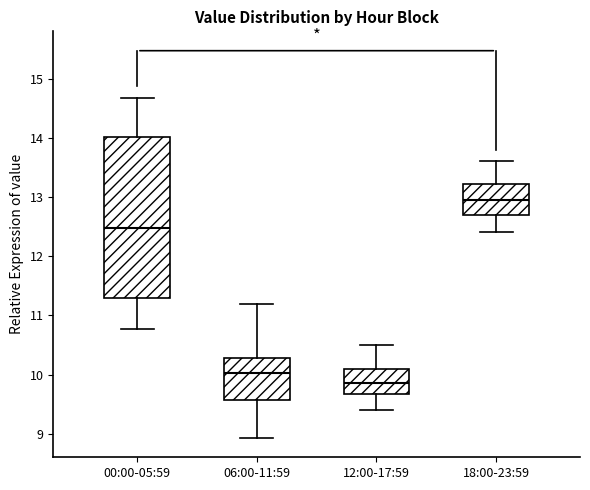

Comparing the boxes themselves (not the whiskers), which one is the tallest?

00:00-05:59